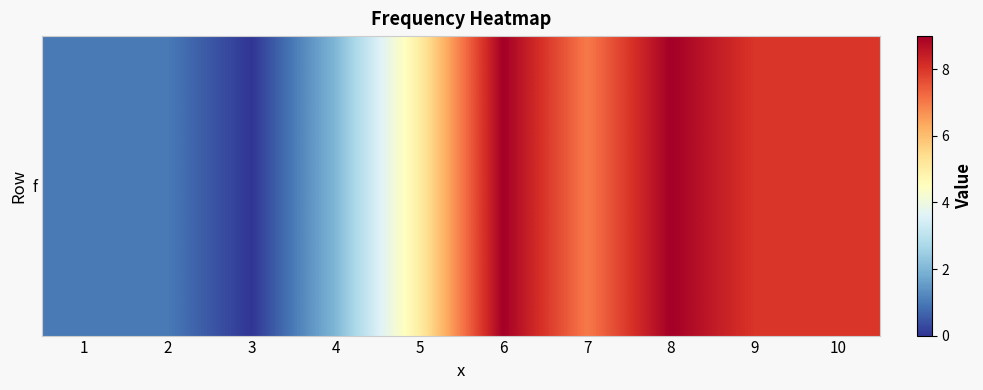

List the labels in order of value, smallest first.

3, 1, 2, 4, 5, 7, 9, 10, 6, 8